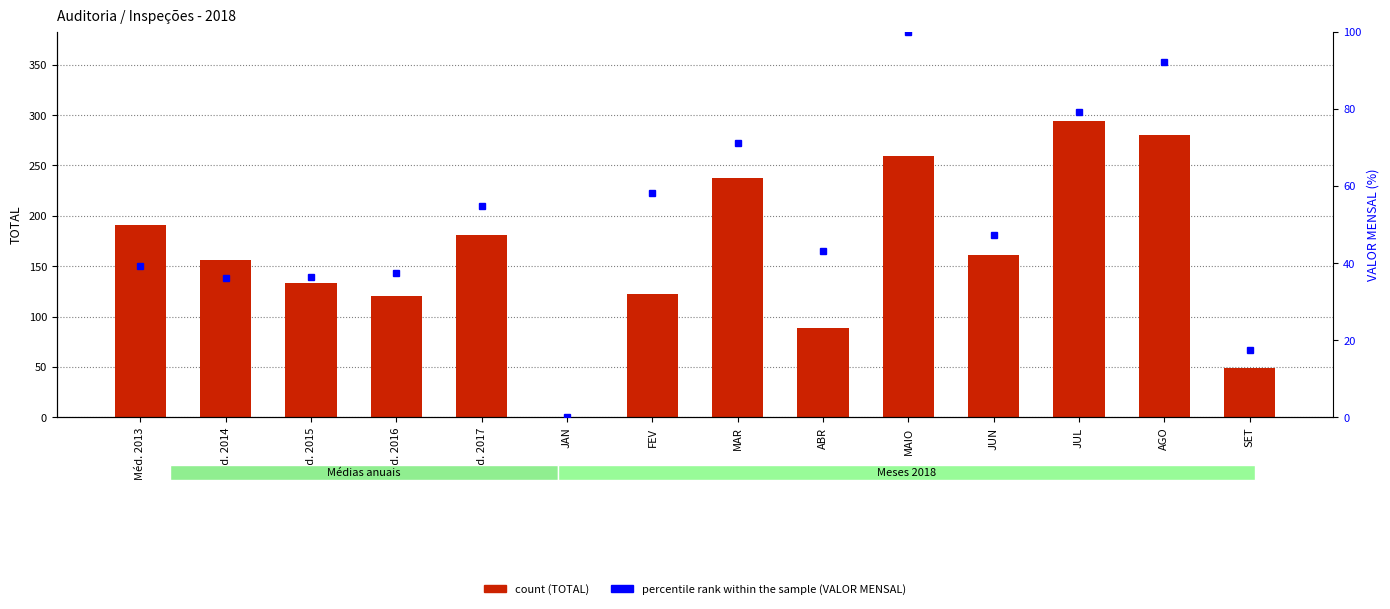

The count series shows 0.0 at JAN. True or false?

True